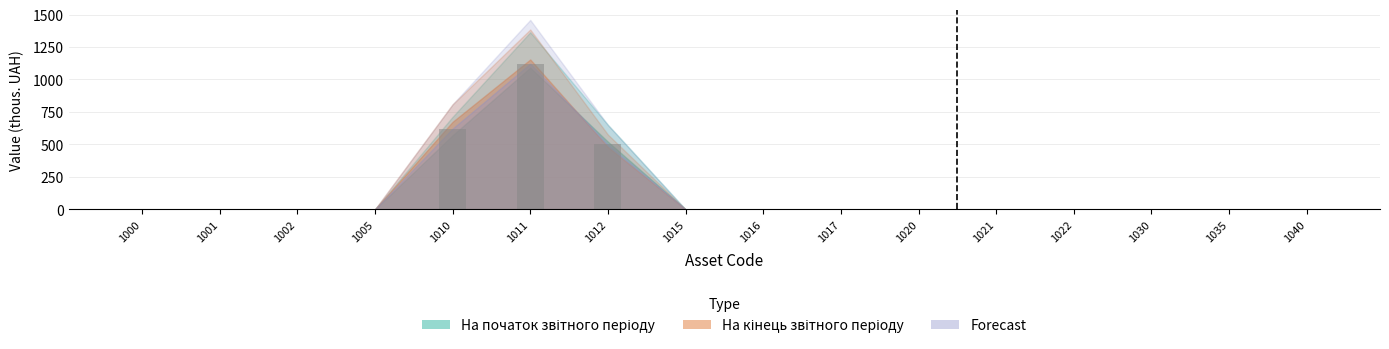

Between 1012 and 1000, which is larger?

1012